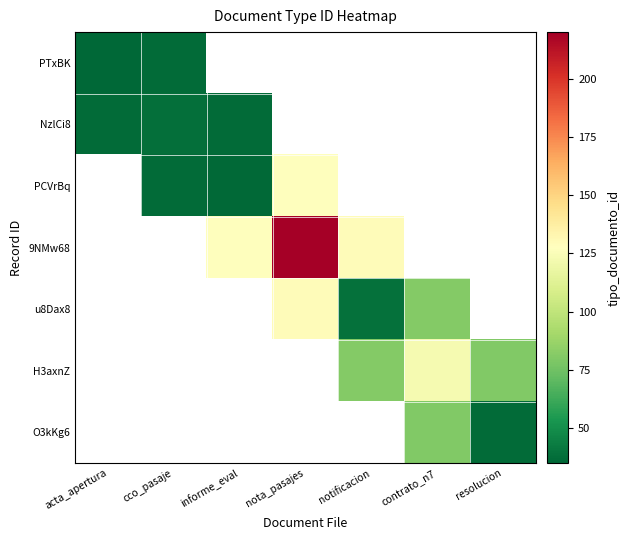

What is the sum of the PTxBK values at cco_pasaje and acta_apertura?

71.5